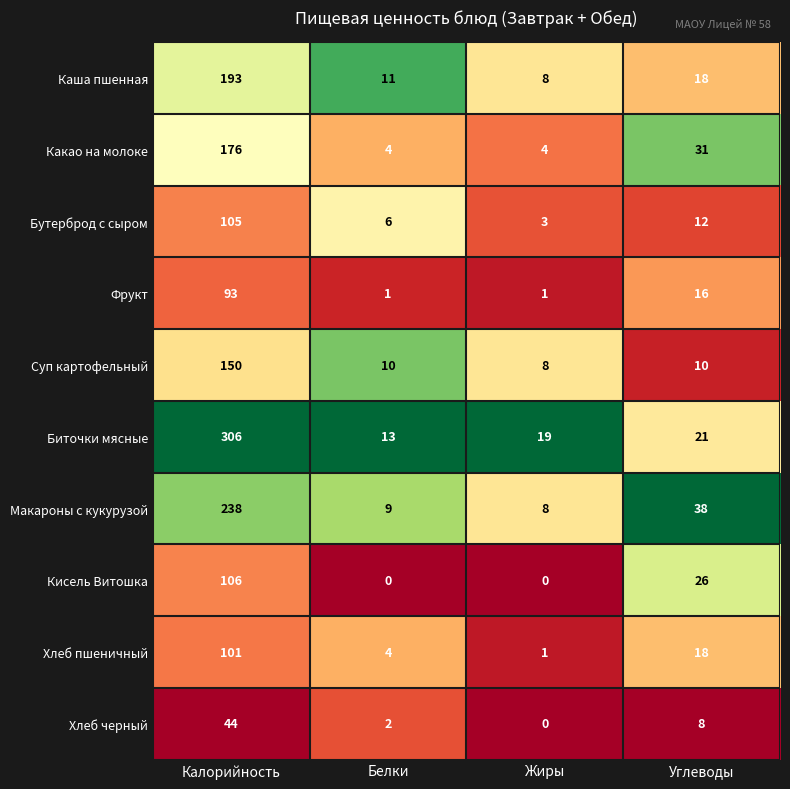

List the series in order of their peak value, highest first.

Биточки мясные, Макароны с кукурузой, Каша пшенная, Какао на молоке, Суп картофельный, Кисель Витошка, Бутерброд с сыром, Хлеб пшеничный, Фрукт, Хлеб черный